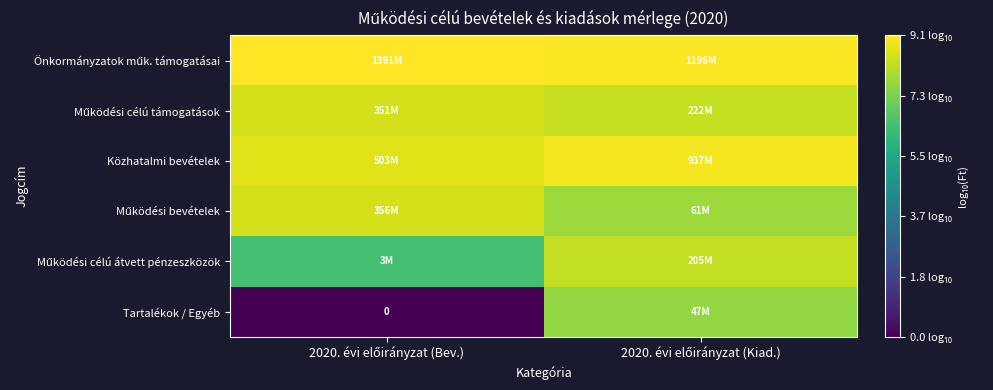

Which category has the highest value in the Működési célú támogatások series?

2020. évi előirányzat (Bev.)